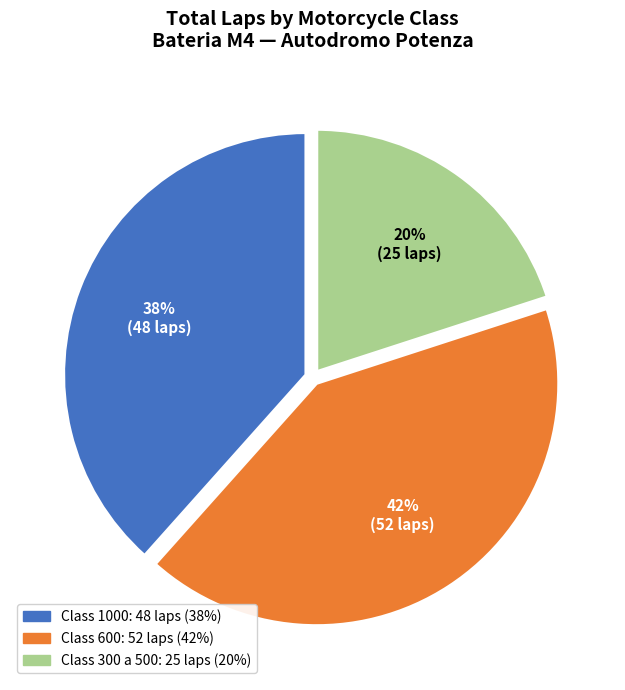

Is there any slice that represents more than half of the pie?

No